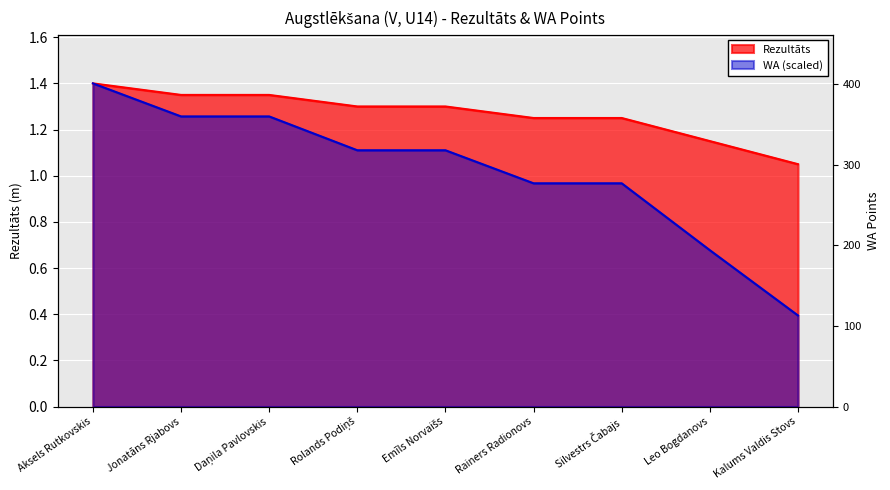

List the series in order of their peak value, highest first.

Rezultāts, WA